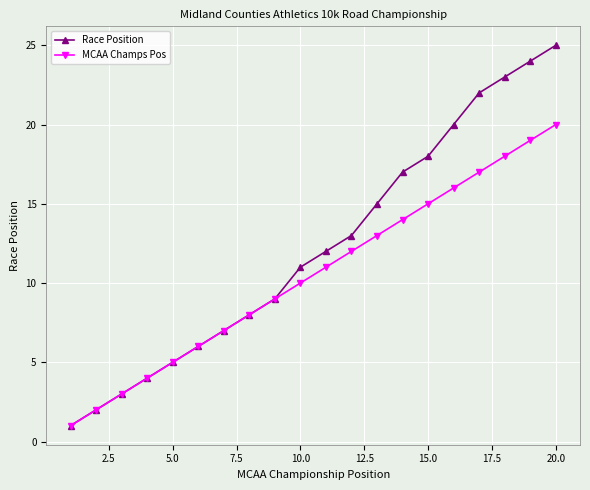

Which series has the widest spread of values?

Race Position